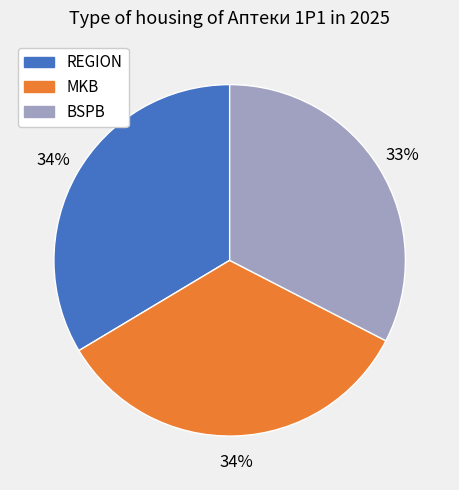

Between REGION and BSPB, which is larger?

REGION